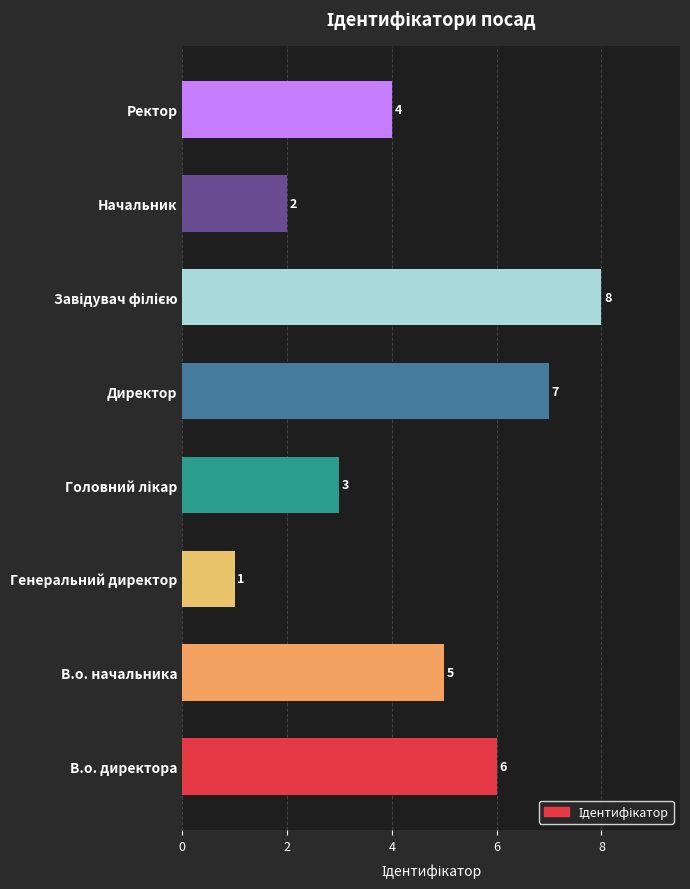

What is the difference between the maximum and minimum values?

7